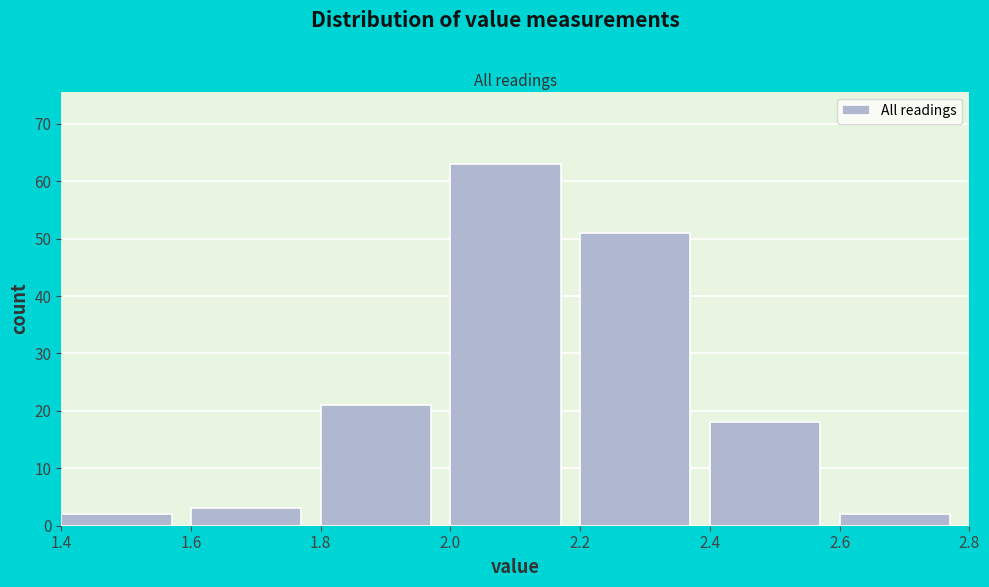

Reading left to right, list every bar in this chart as the range it spans on the x-axis followed by its height. The values are not printed on the chart, so give them approximately, as read against the axis.

1.4 to 1.6: 2
1.6 to 1.8: 3
1.8 to 2.0: 21
2.0 to 2.2: 63
2.2 to 2.4: 51
2.4 to 2.6: 18
2.6 to 2.8: 2